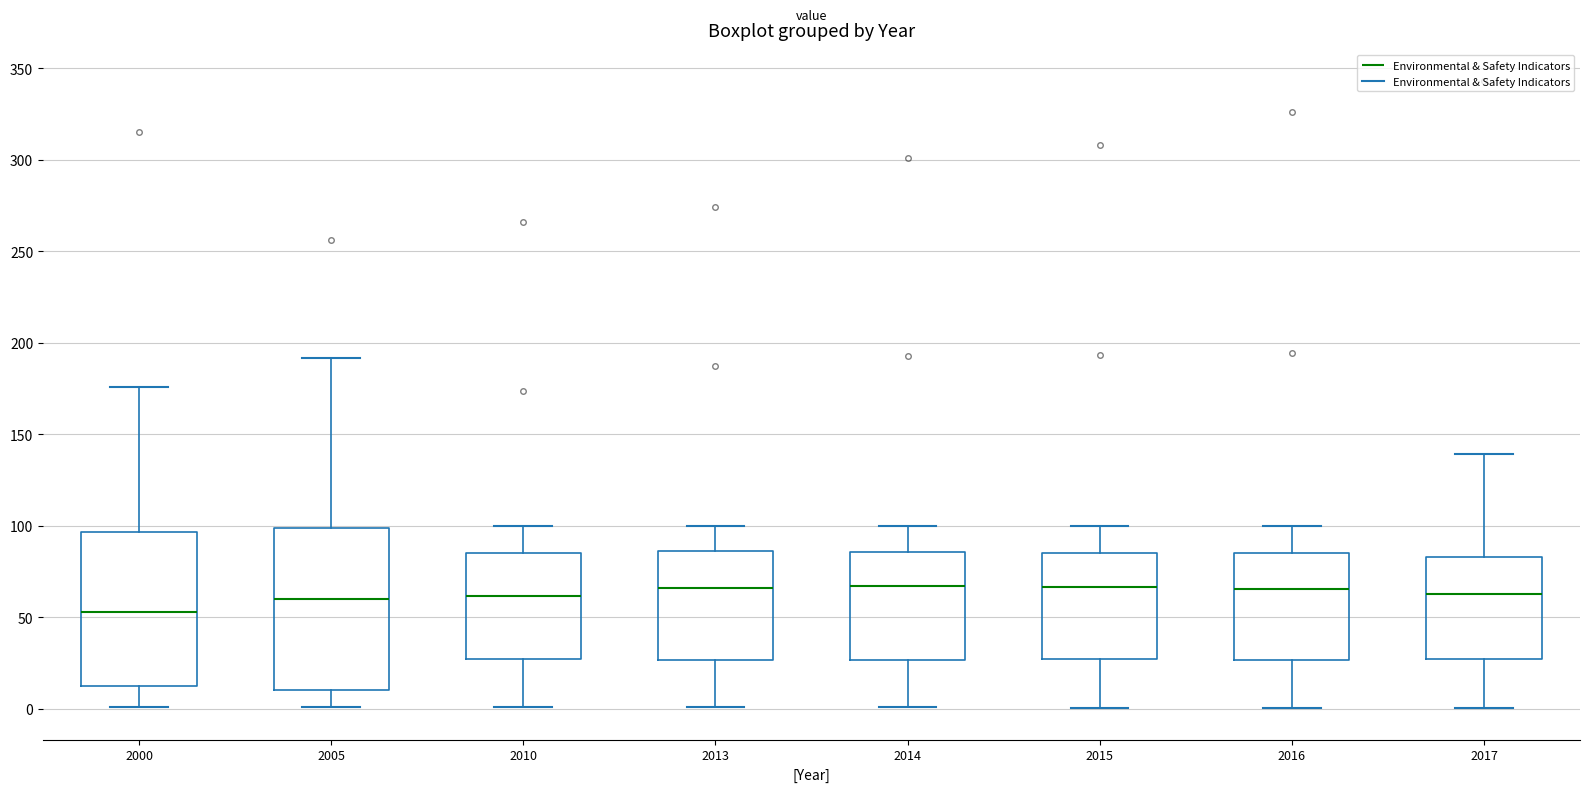

Reading left to right, read every box against the y-axis: the position of its median line, the range the box covers, and the ends of its whiskers. The values are not printed on the chart, so give them approximately, as read against the axis.

2000: median 55, box 15 to 95, whiskers 0 to 175
2005: median 60, box 10 to 100, whiskers 0 to 190
2010: median 60, box 25 to 85, whiskers 0 to 100
2013: median 65, box 25 to 85, whiskers 0 to 100
2014: median 65, box 25 to 85, whiskers 0 to 100
2015: median 65, box 25 to 85, whiskers 0 to 100
2016: median 65, box 25 to 85, whiskers 0 to 100
2017: median 65, box 25 to 85, whiskers 0 to 140